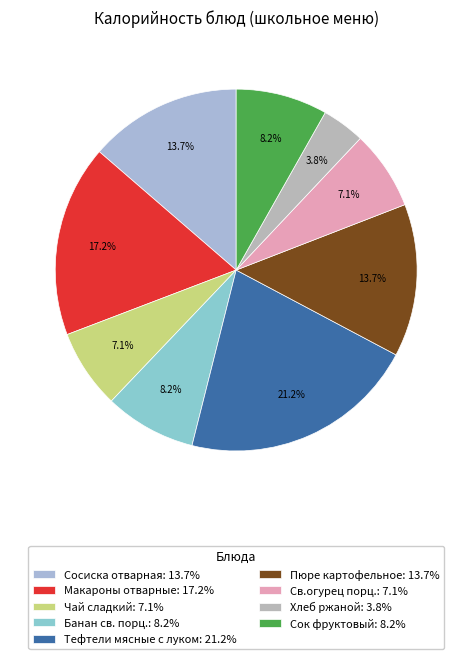

To the nearest percent, what is the difference between the largest and smallest slice percentages?

17%